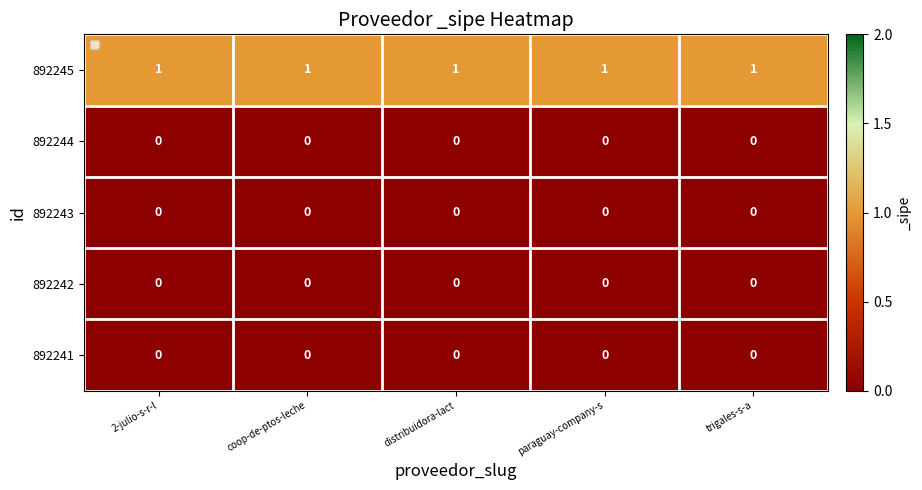

At how many categories does at least one series exceed 0?

5